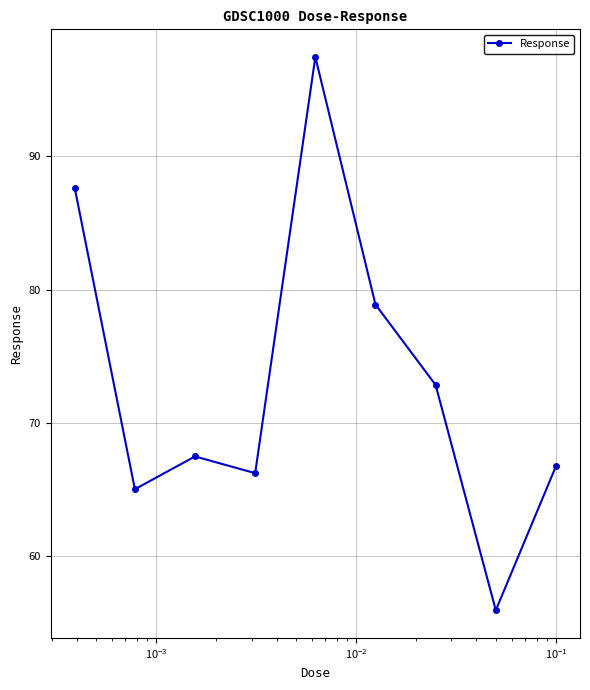

How many points are higher than both their immediate neighbors (excluding endpoints)?

2